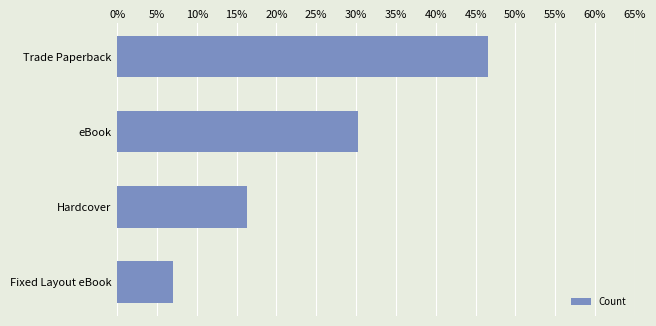

Rank the categories by value from lowest to highest.

Fixed Layout eBook, Hardcover, eBook, Trade Paperback